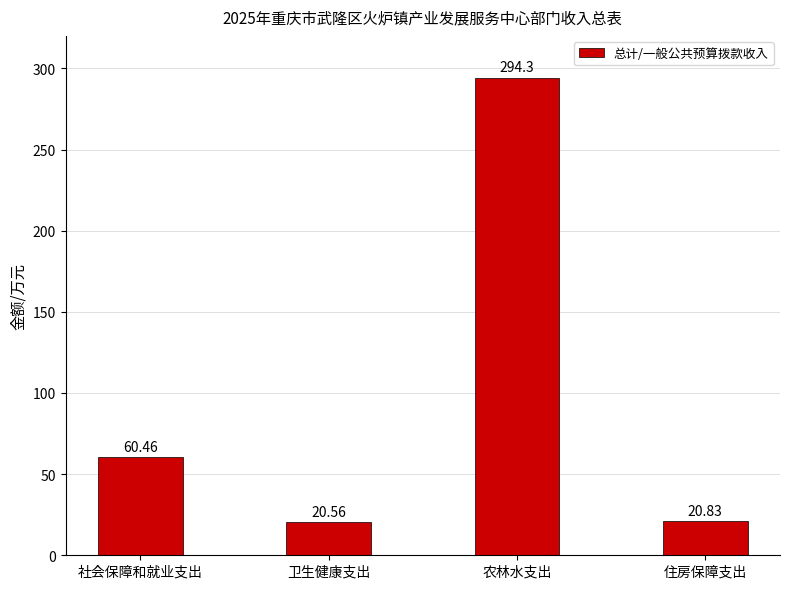

At which label is the value closest to 157?

社会保障和就业支出